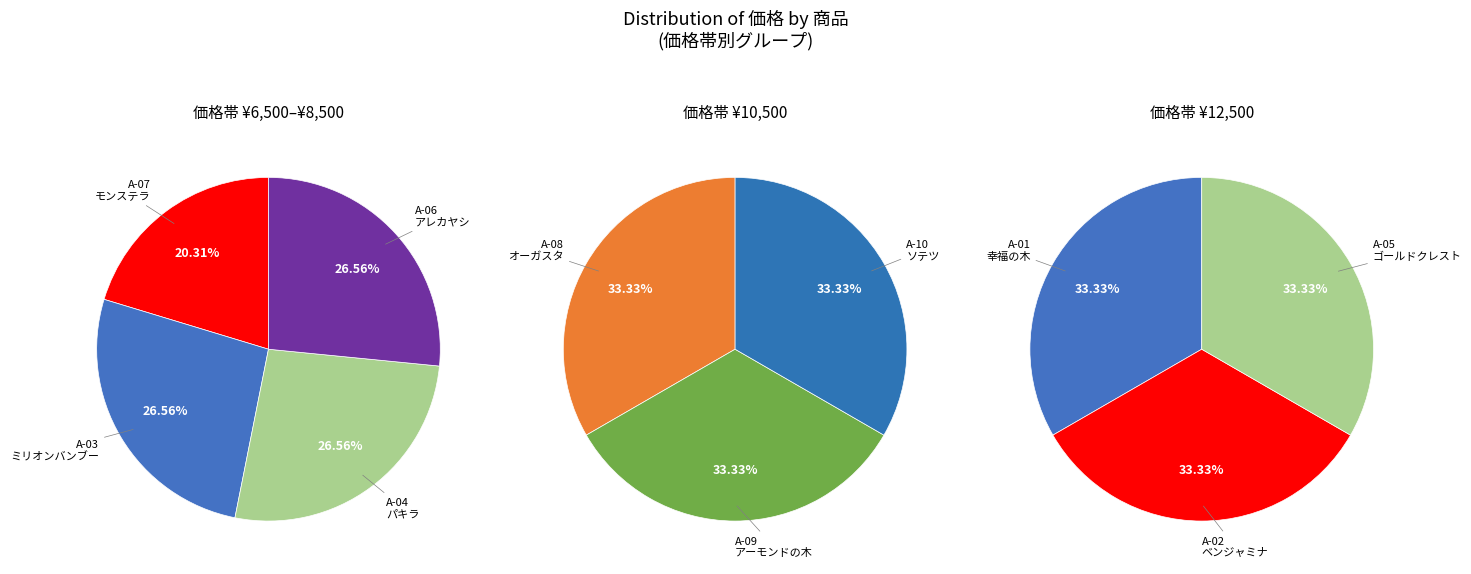

Rank the categories by value from highest to lowest.

A-01, A-02, A-05, A-08, A-09, A-10, A-03, A-04, A-06, A-07